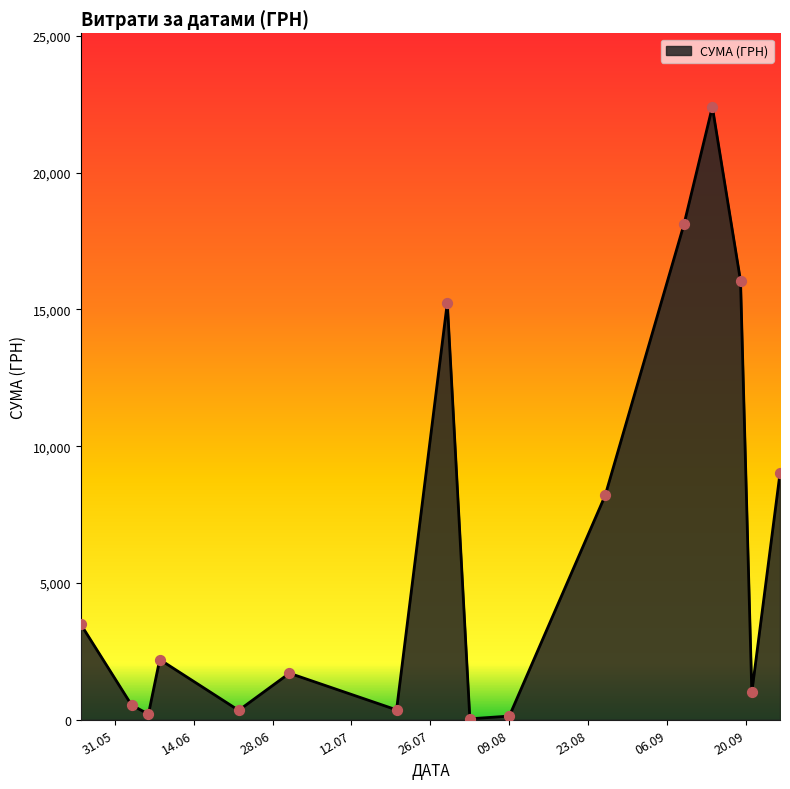

What is the maximum value shown in the chart?

22400.7